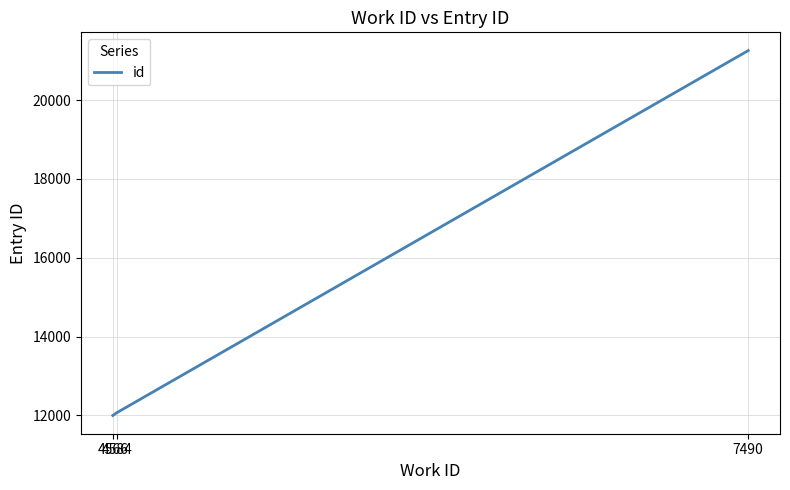

Reading left to right, list all the values displayed in this chart.

11999	12068	21256